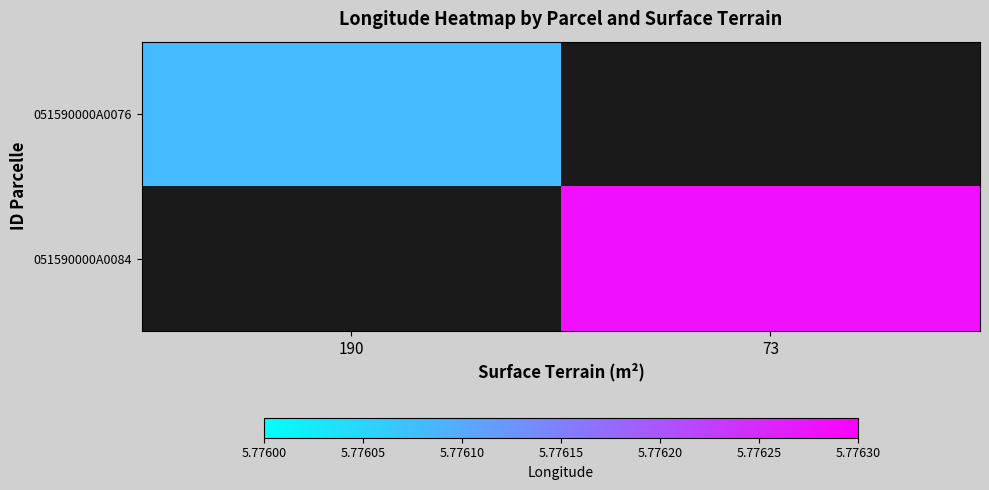

What is the total value across all series at 190?

5.8